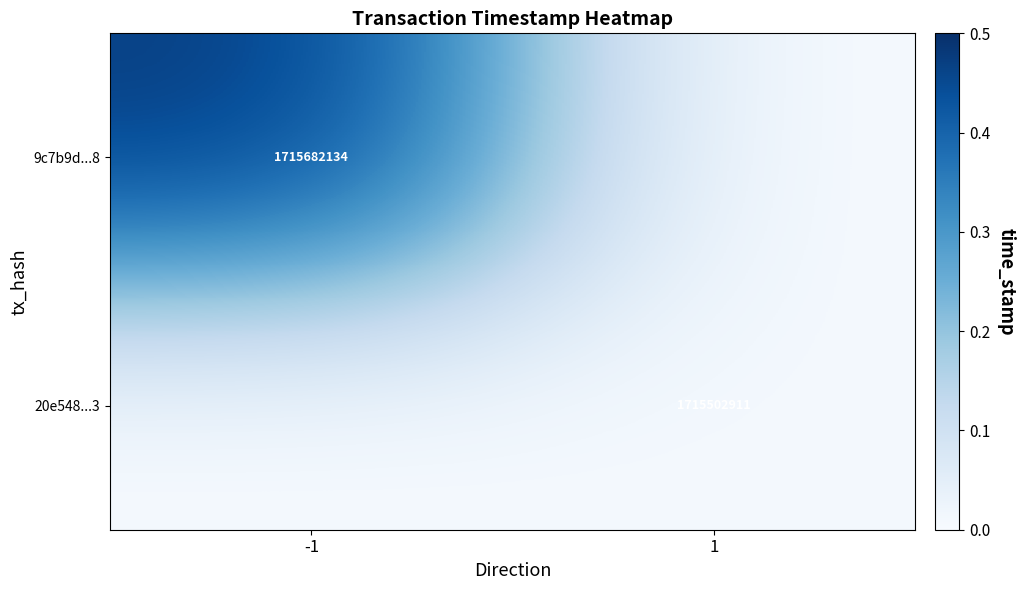

Is it true that 20e548...3 equals 0.0 at 1?

False